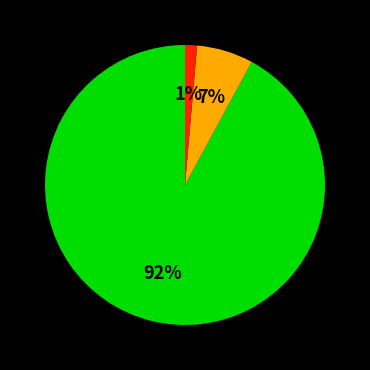

To the nearest percent, what is the difference between the largest and smallest slice percentages?

91%